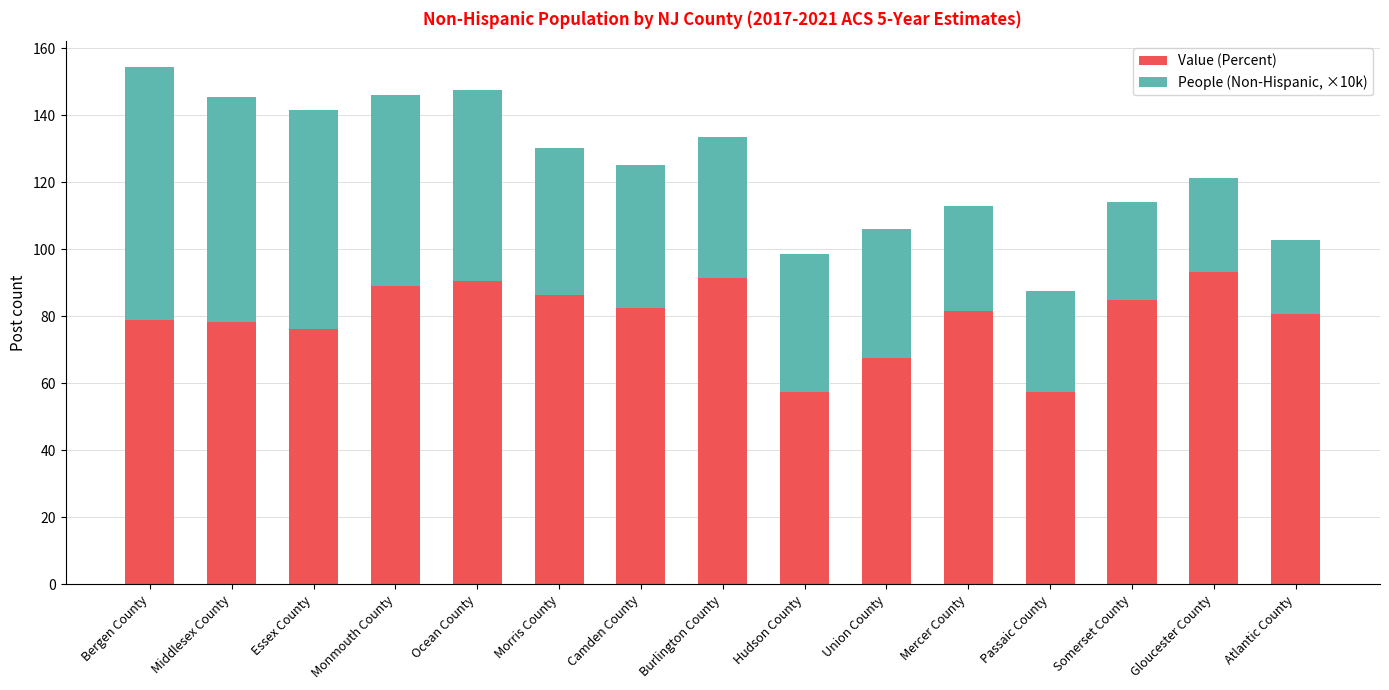

Are the bars horizontal?

No